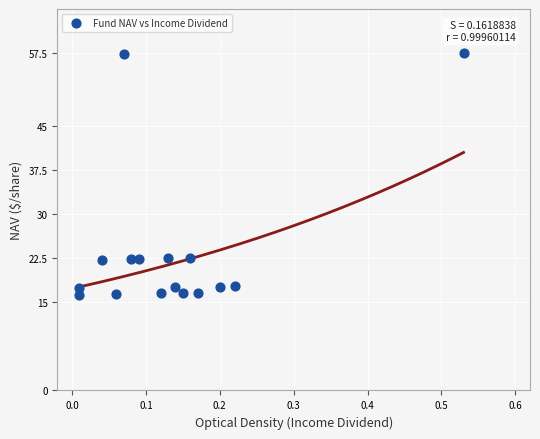

What is the range of Y values (max minus min)?

41.2